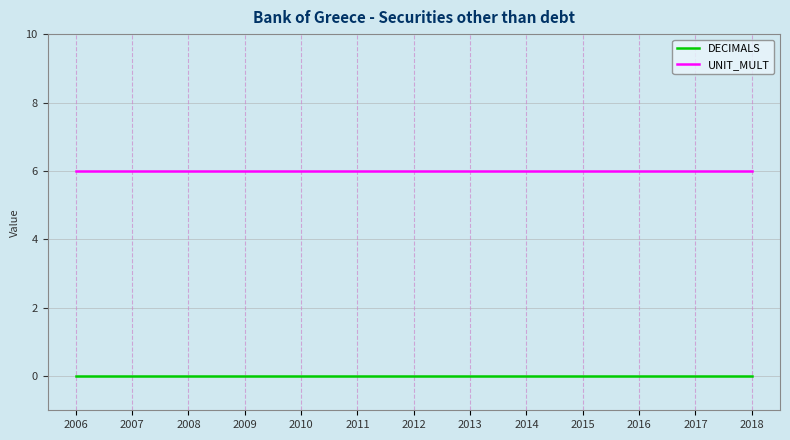

True or false: DECIMALS has a value of 0 at 2014.

True